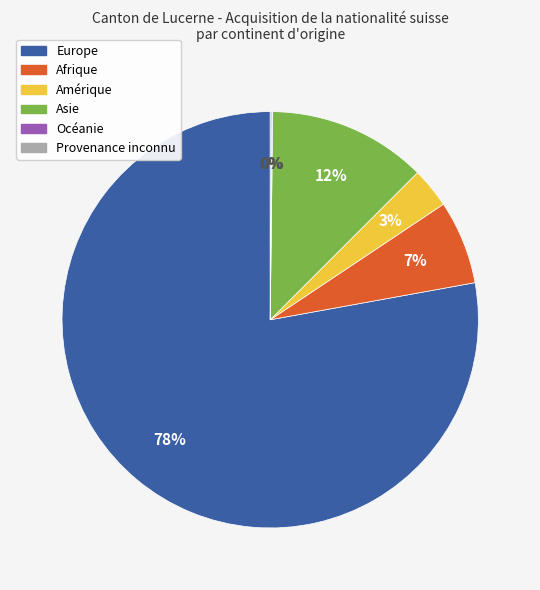

To the nearest percent, what is the average slice percentage?

17%